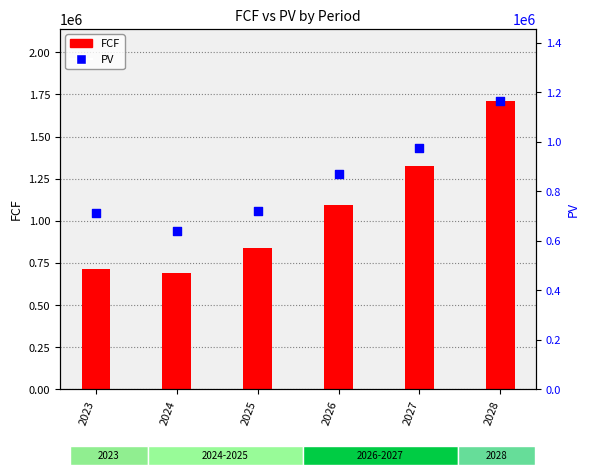

At how many categories does at least one series exceed 1498253?

1